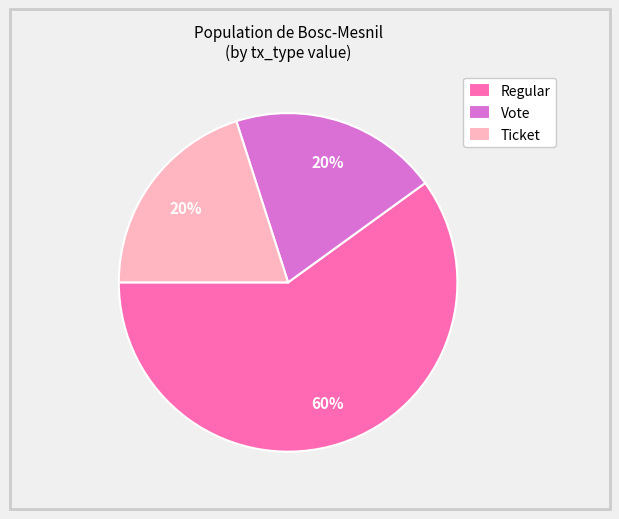

To the nearest percent, what portion does Ticket represent?

20%